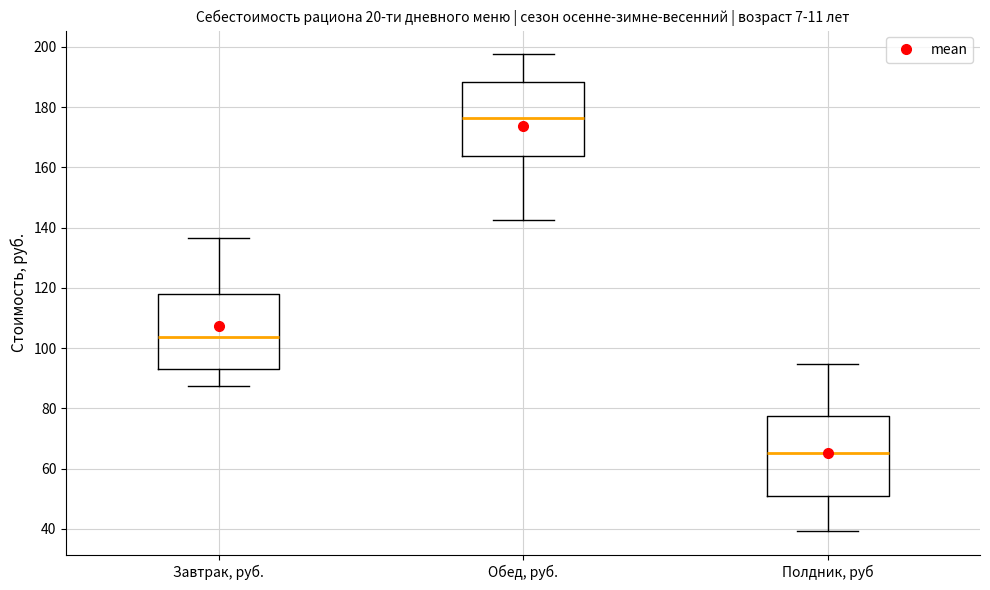

Reading left to right, transcribe this box plot: for each box, give where its median line is, the range the box spans, and where its two whiskers end, as read against the y-axis. The values are not printed on the chart, so give them approximately, as read against the axis.

Завтрак, руб.: median 104, box 92 to 118, whiskers 88 to 136
Обед, руб.: median 176, box 164 to 188, whiskers 142 to 198
Полдник, руб: median 66, box 50 to 78, whiskers 40 to 94